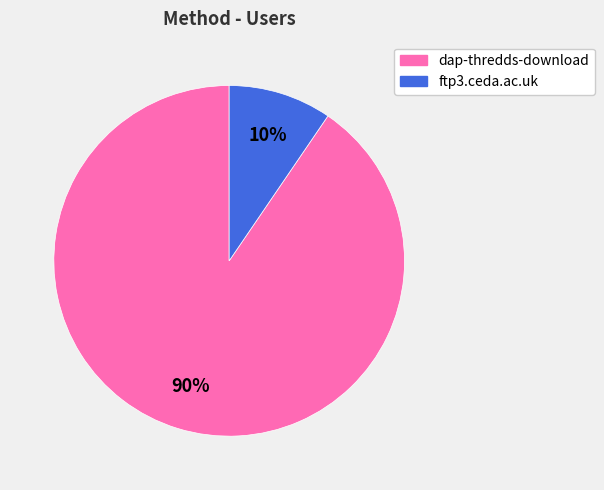

True or false: dap-thredds-download accounts for 90% of the total.

True